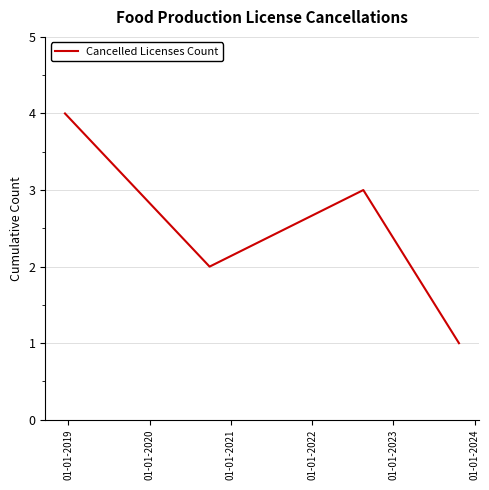

What is the greatest value displayed?

4